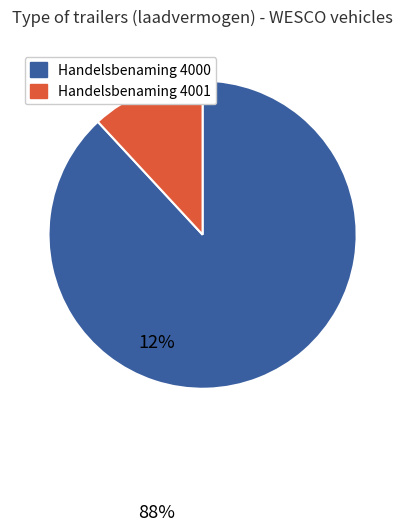

Does any single category account for the majority?

Yes